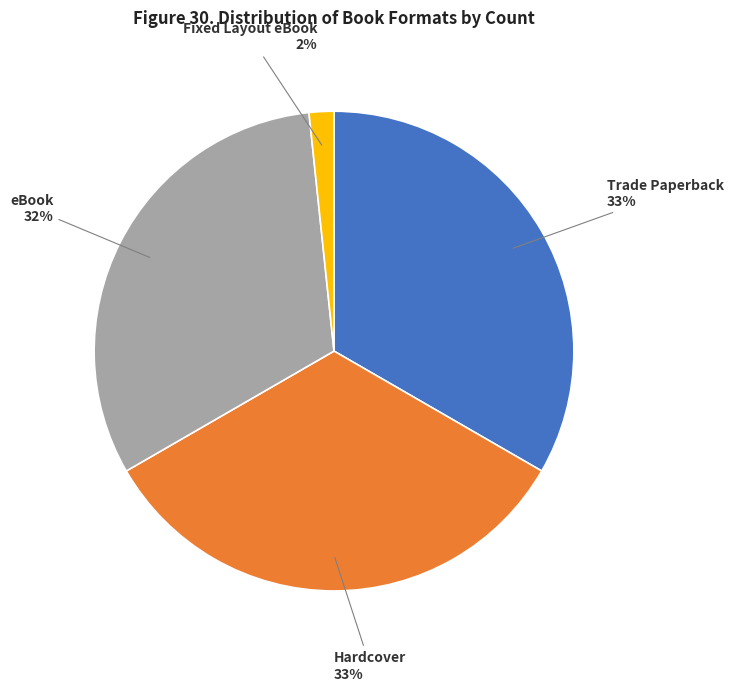

Is there a majority slice in this chart?

No